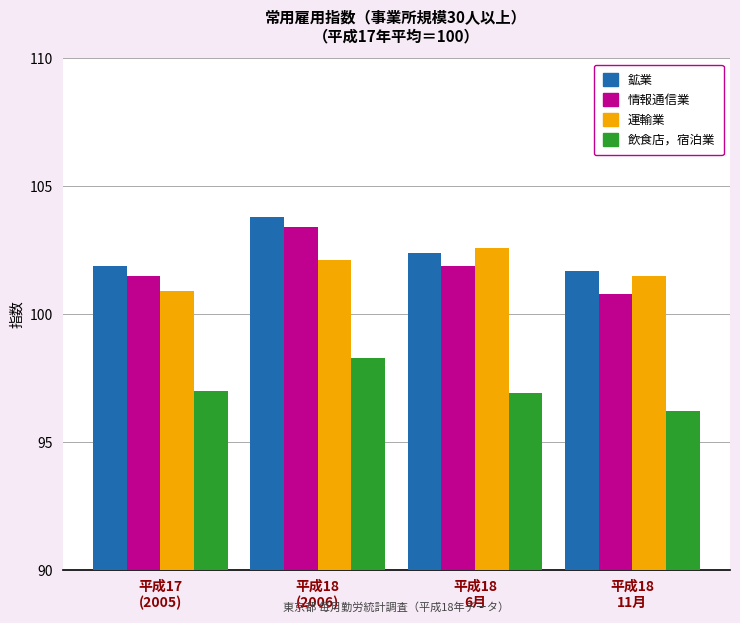

Rank the series at 平成17
(2005) from highest to lowest value.

鉱業, 情報通信業, 運輸業, 飲食店，宿泊業